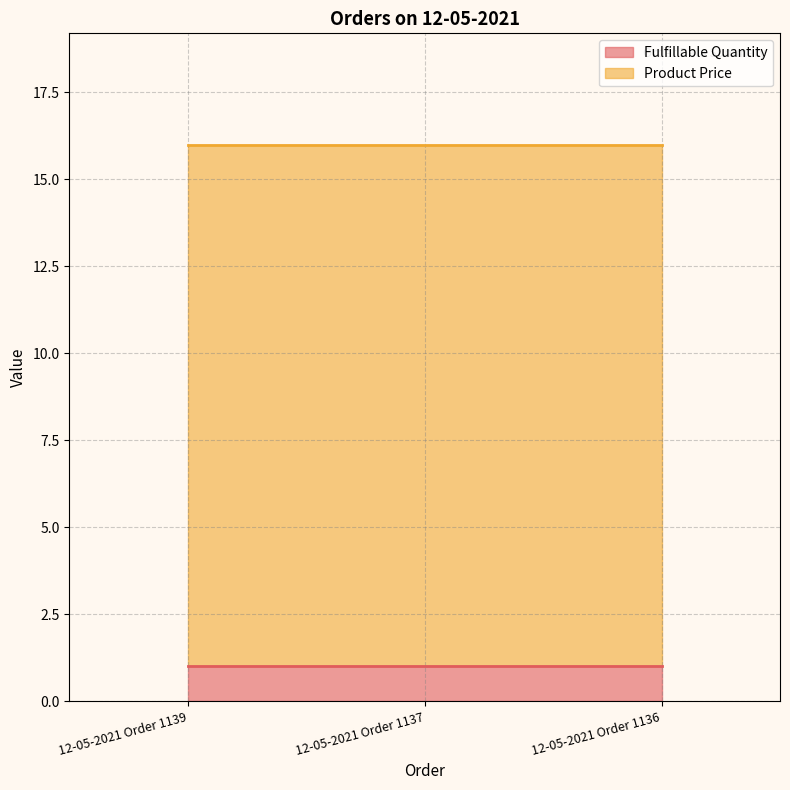

The Fulfillable Quantity series shows 0.2 at 12-05-2021 Order 1137. True or false?

False